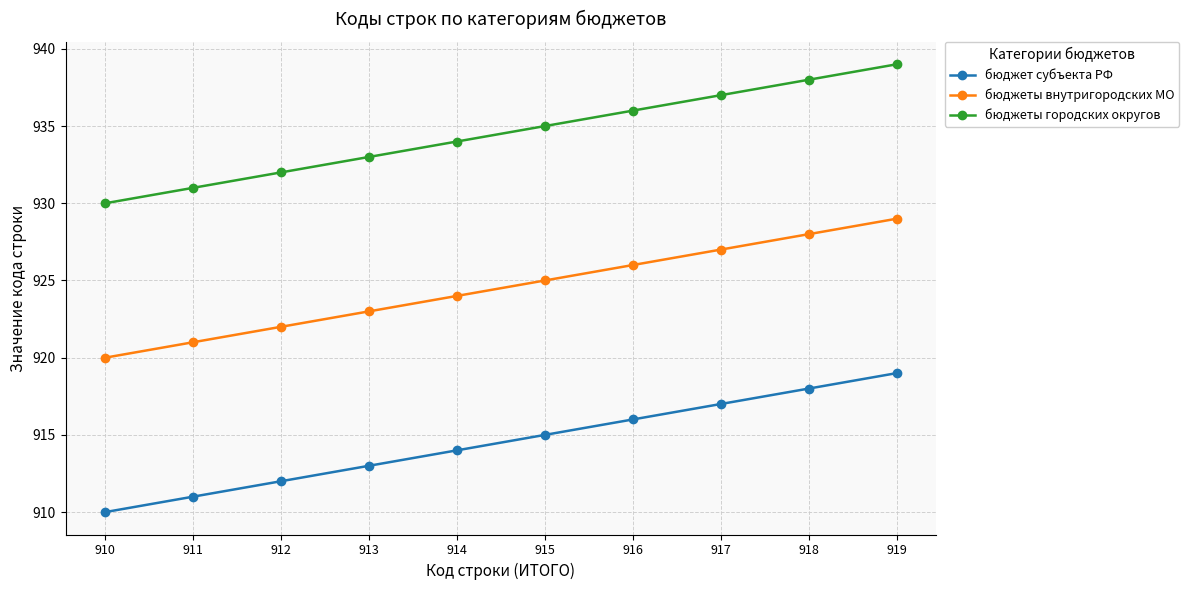

How many lines are shown in the chart?

3